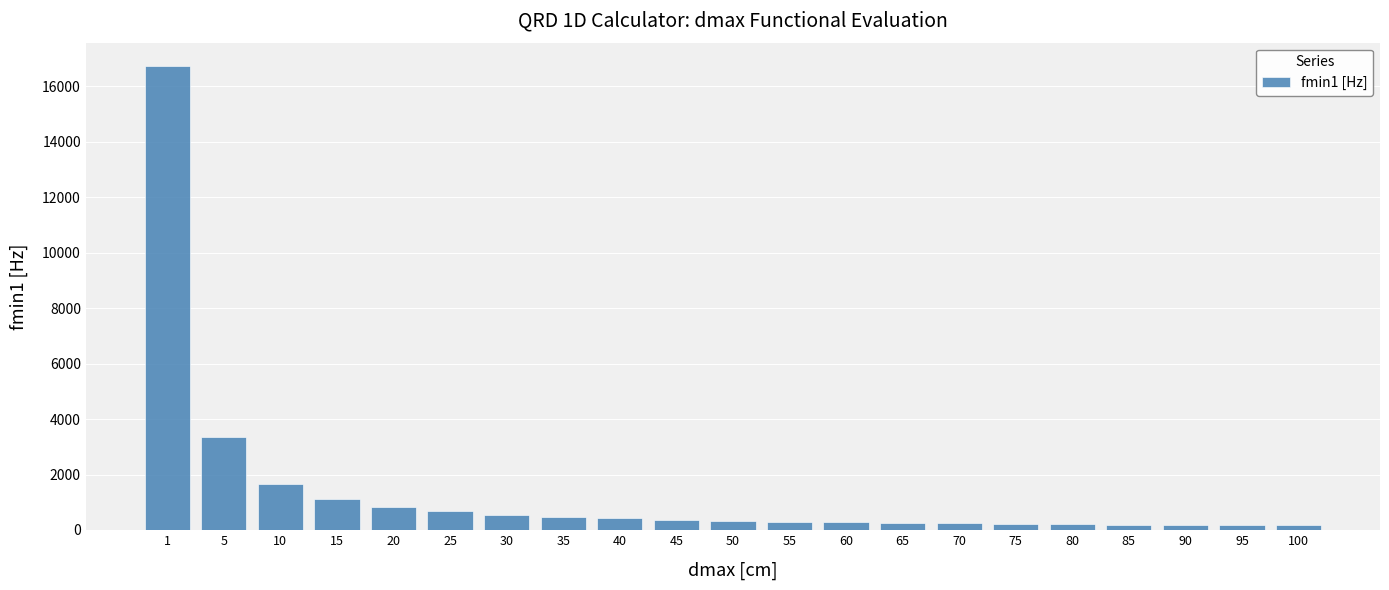

True or false: the data shows 334.7 at 50.

True